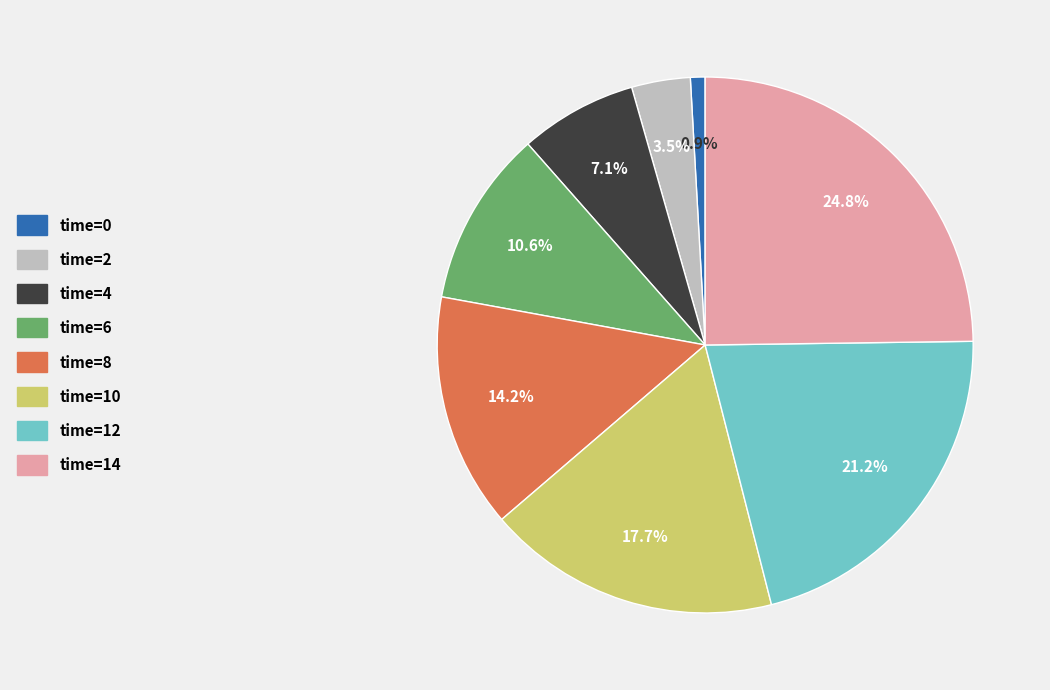

Rank the categories by value from lowest to highest.

time=0, time=2, time=4, time=6, time=8, time=10, time=12, time=14